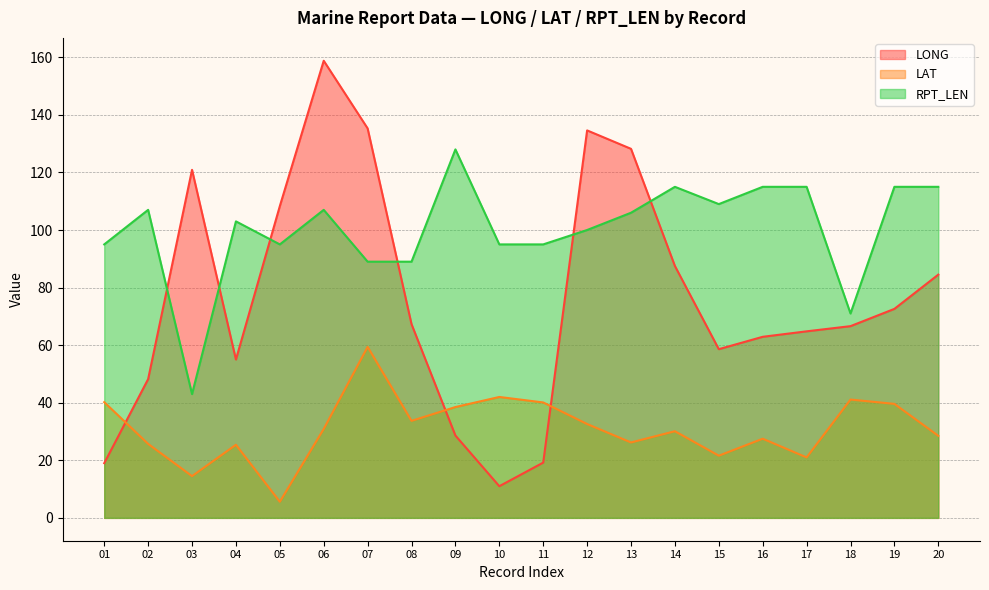

What is the spread (max minus min) of values at 04?

77.6